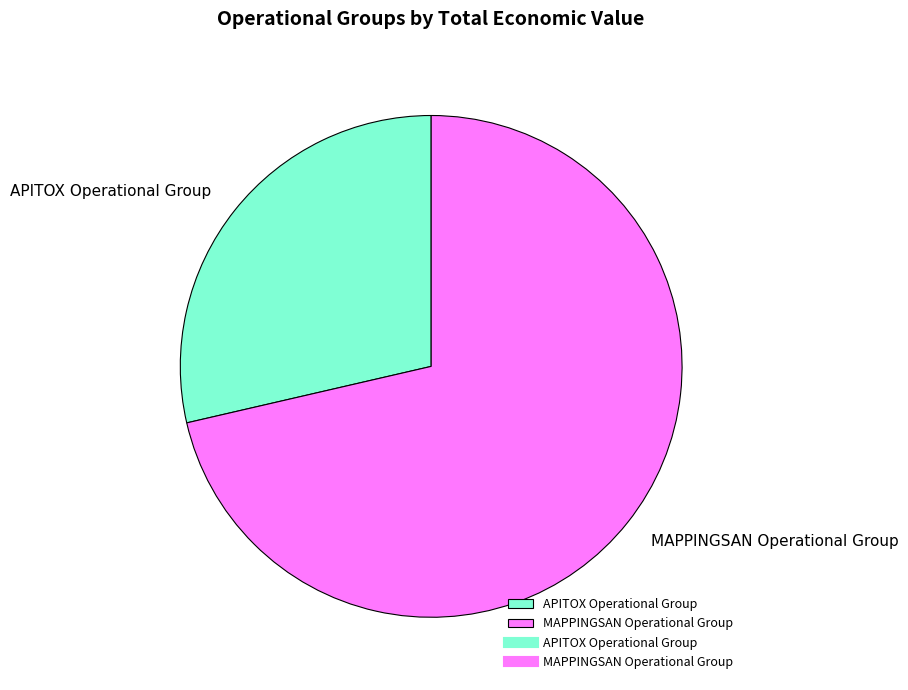

Rank the categories by value from lowest to highest.

APITOX Operational Group, MAPPINGSAN Operational Group